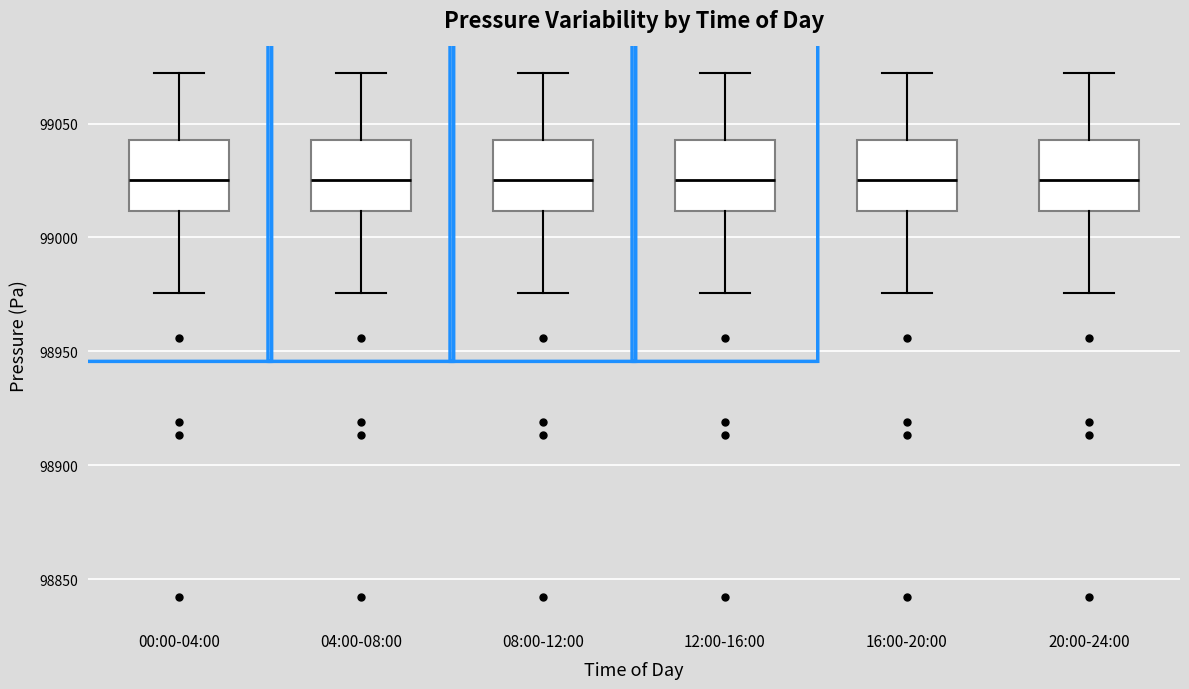

Where does the median line of the box for 00:00-04:00 sit on the y-axis? The values are not printed on the chart, so give them approximately, as read against the axis.

99025